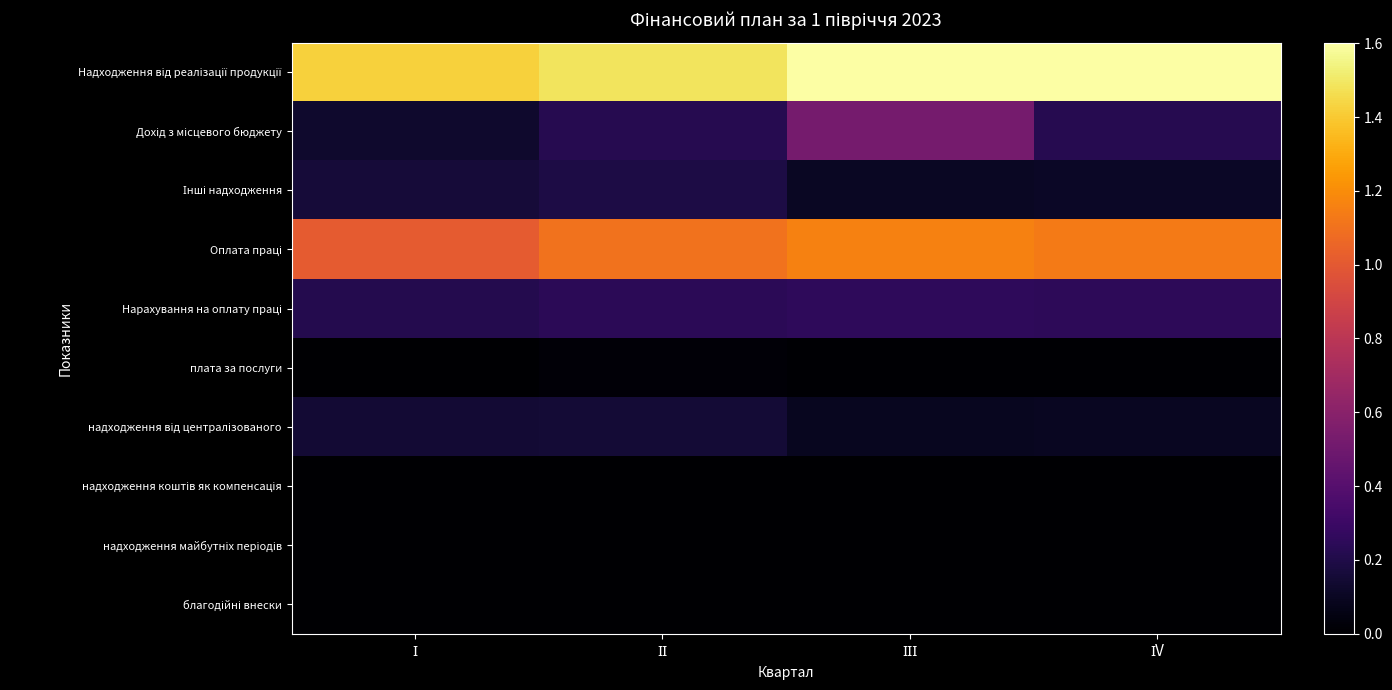

Count the number of data series in this chart.

10